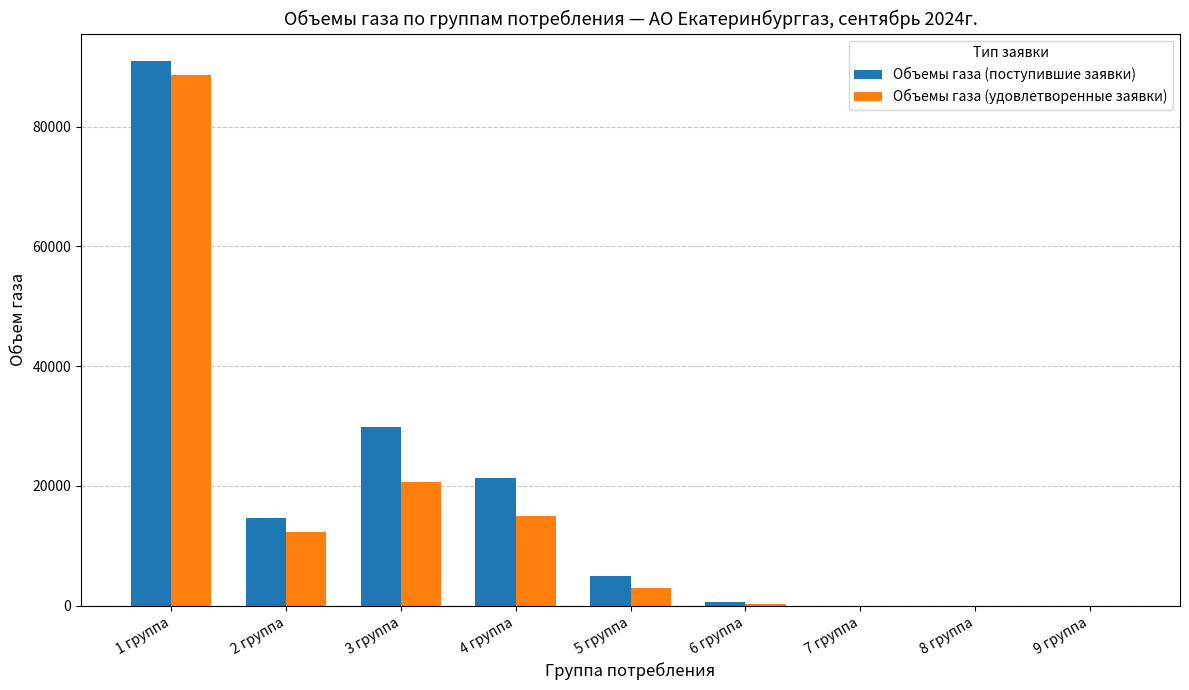

The value of Объемы газа (поступившие заявки) at 4 группа is 21354.3. True or false?

True